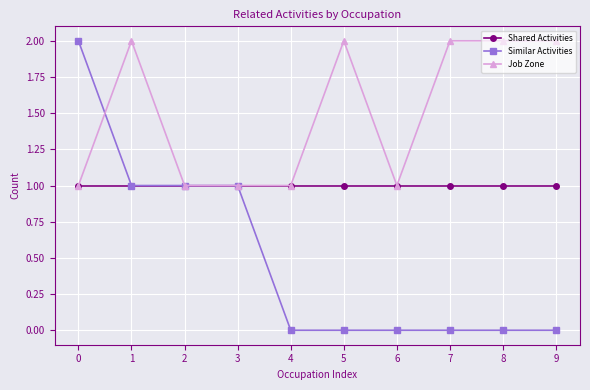

Count the Similar Activities values in the range 0 to 1.

9